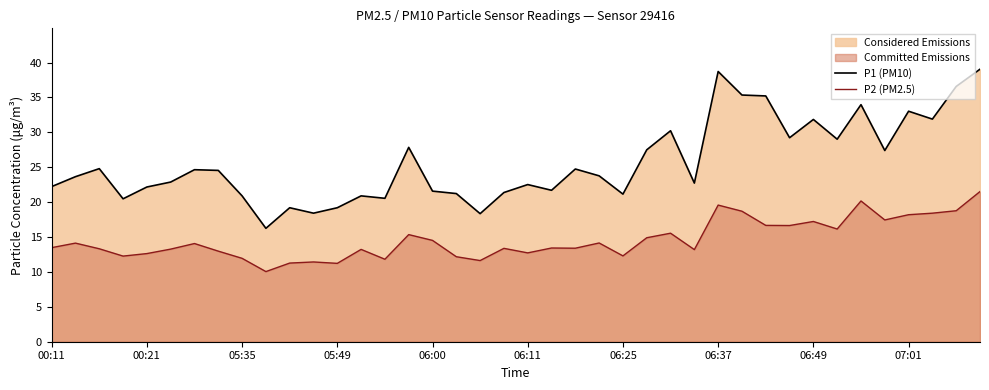

Does the chart have visible grid lines?

No